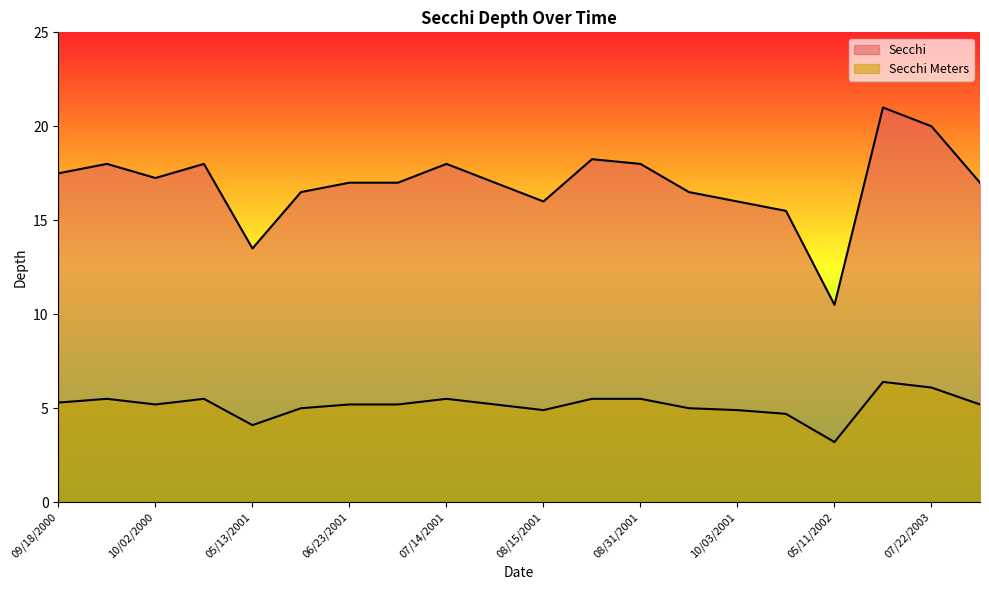

Count the number of data series in this chart.

2